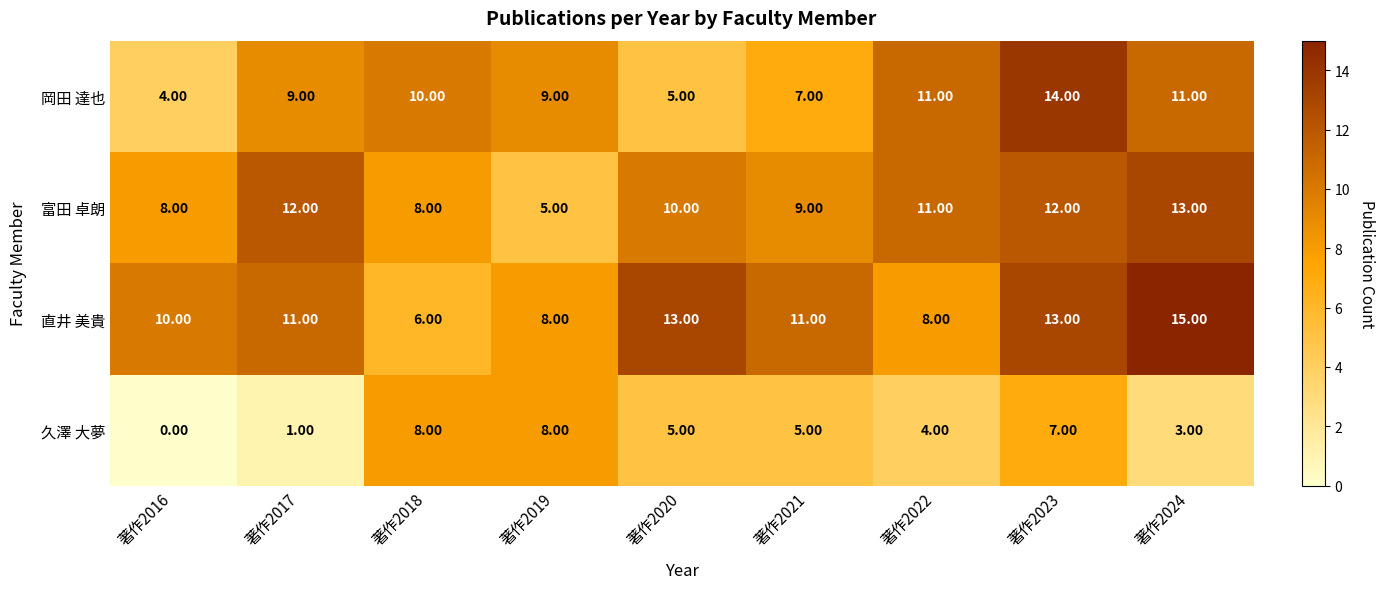

Which series has the widest spread of values?

岡田 達也